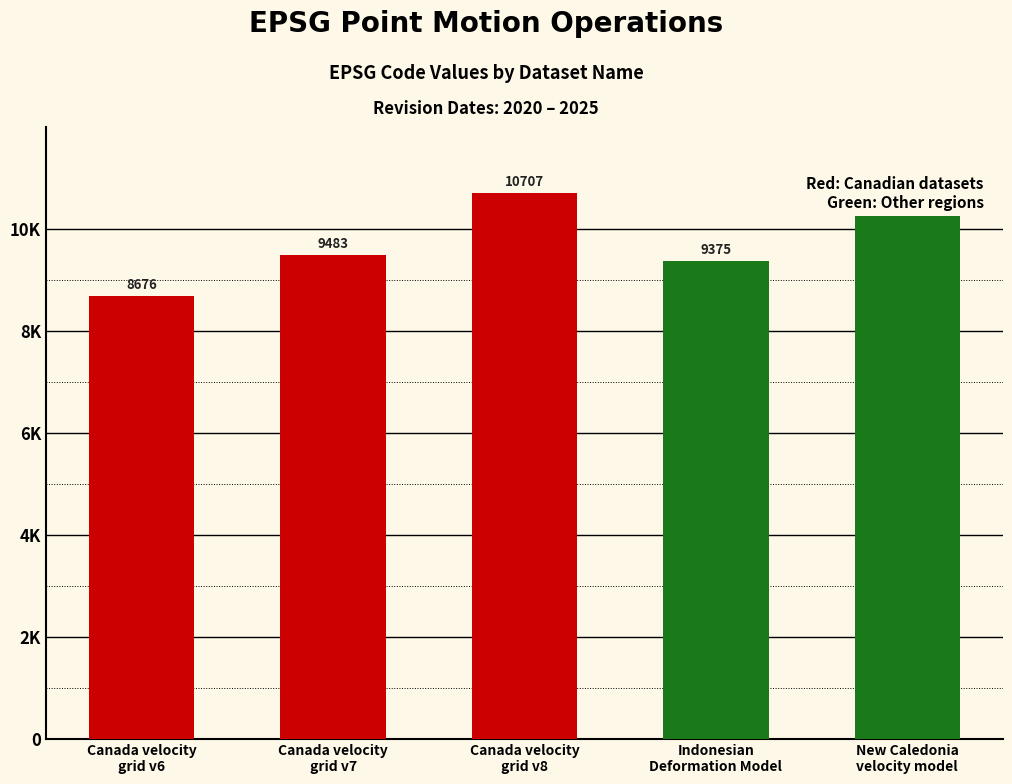

Reading right to left, list all the values displayed in this chart.

10323	9375	10707	9483	8676